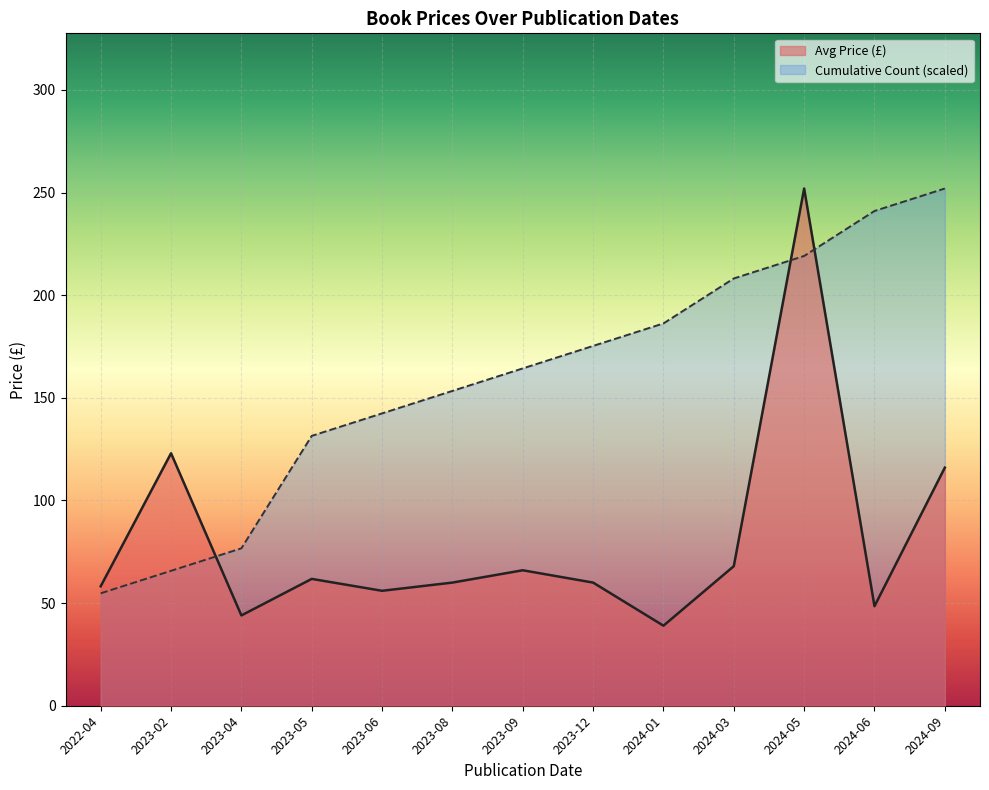

What is the approximate value at 2023-02?

123.0